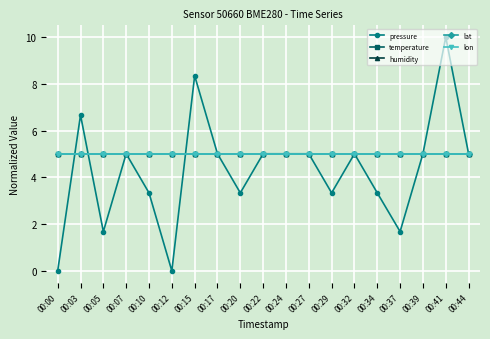

Is the value of lat at 00:03 greater than the value of humidity at 00:41?

No